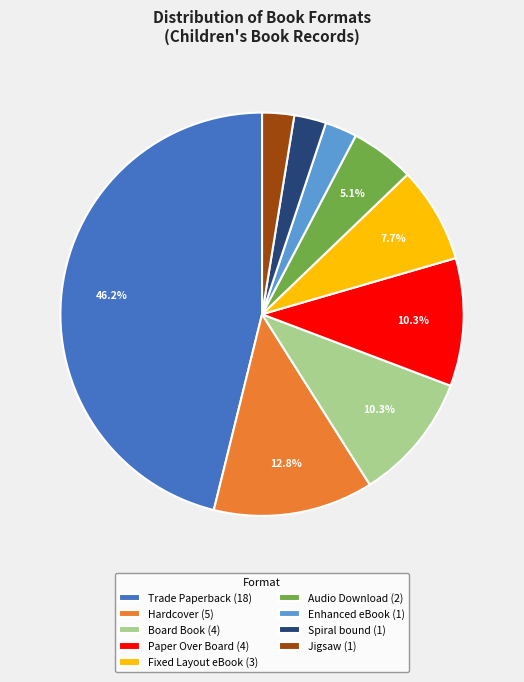

Do Paper Over Board (4) and Spiral bound (1) together represent more than half of the pie?

No